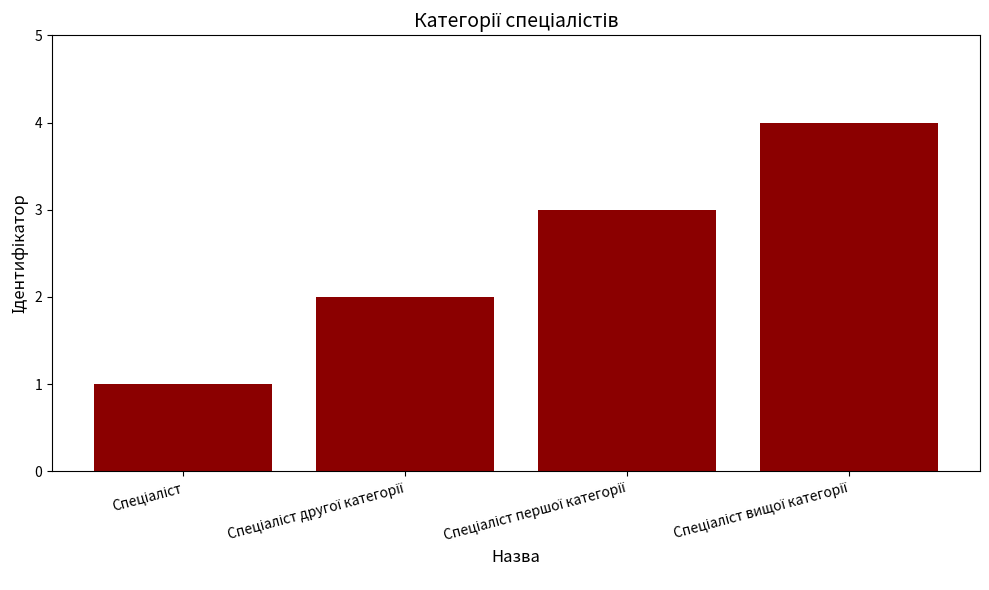

What is the difference between the maximum and minimum values?

3